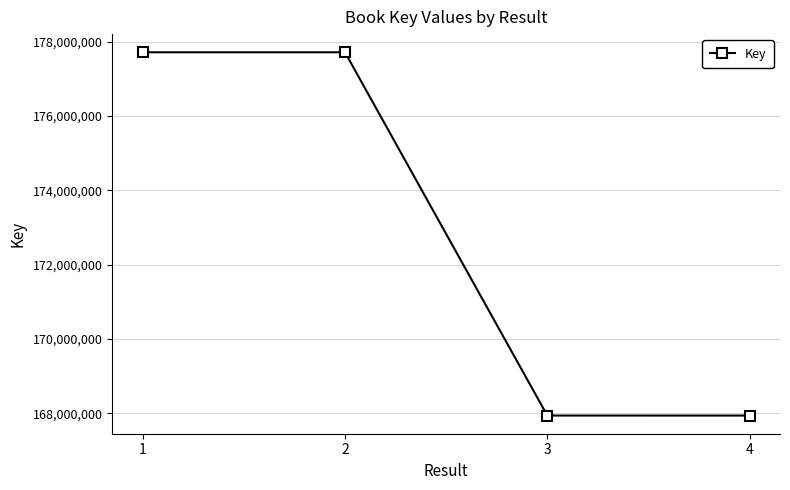

How many categories are shown in the chart?

4